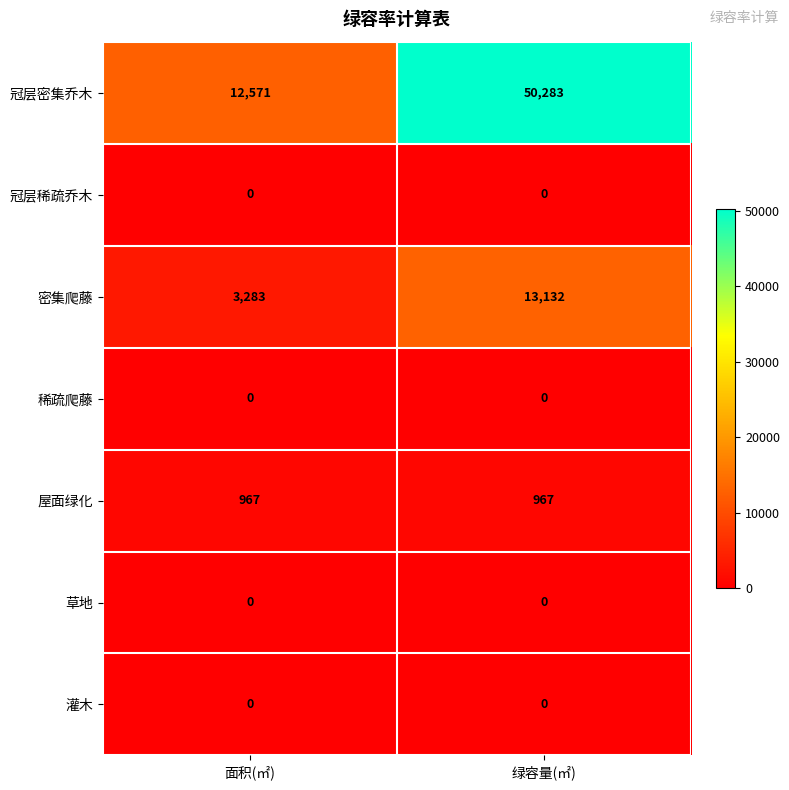

What is the average value of the 密集爬藤 series?

8208